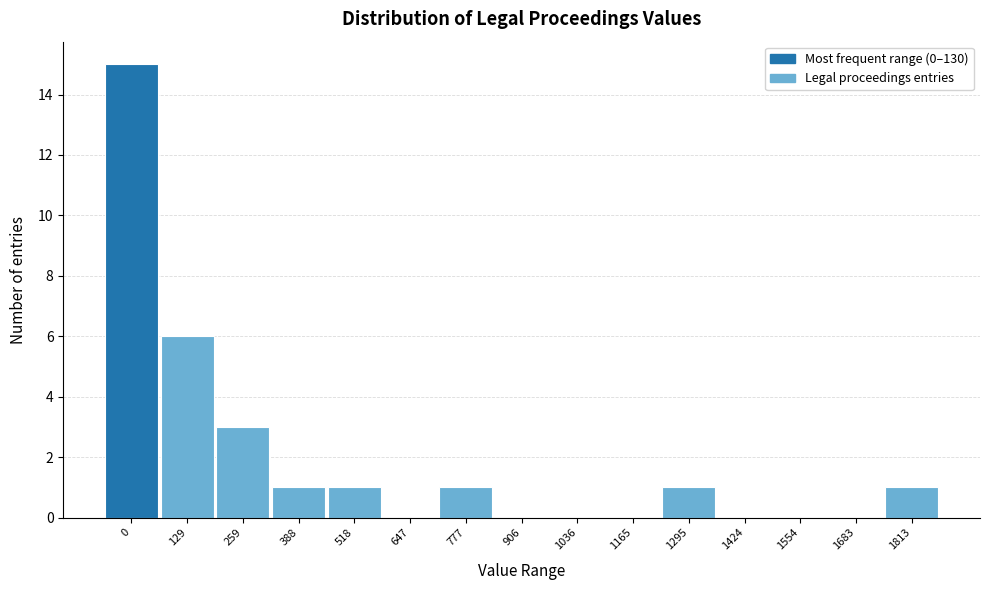

Reading right to left, what are all the values shown in this chart?

1813=1	1683=0	1554=0	1424=0	1295=1	1165=0	1036=0	906=0	777=1	647=0	518=1	388=1	259=3	129=6	0=15